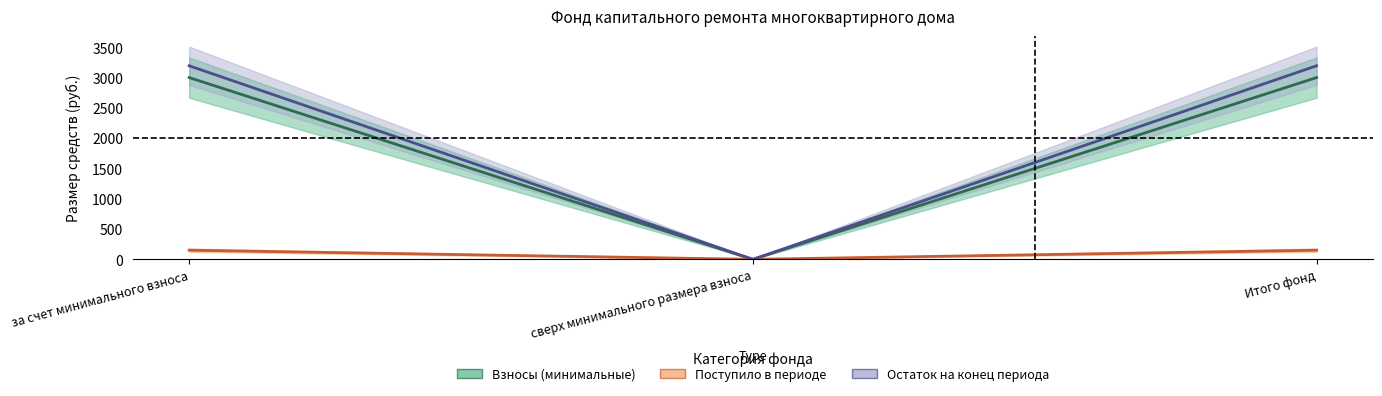

What is the maximum value shown in the chart?

3192.4